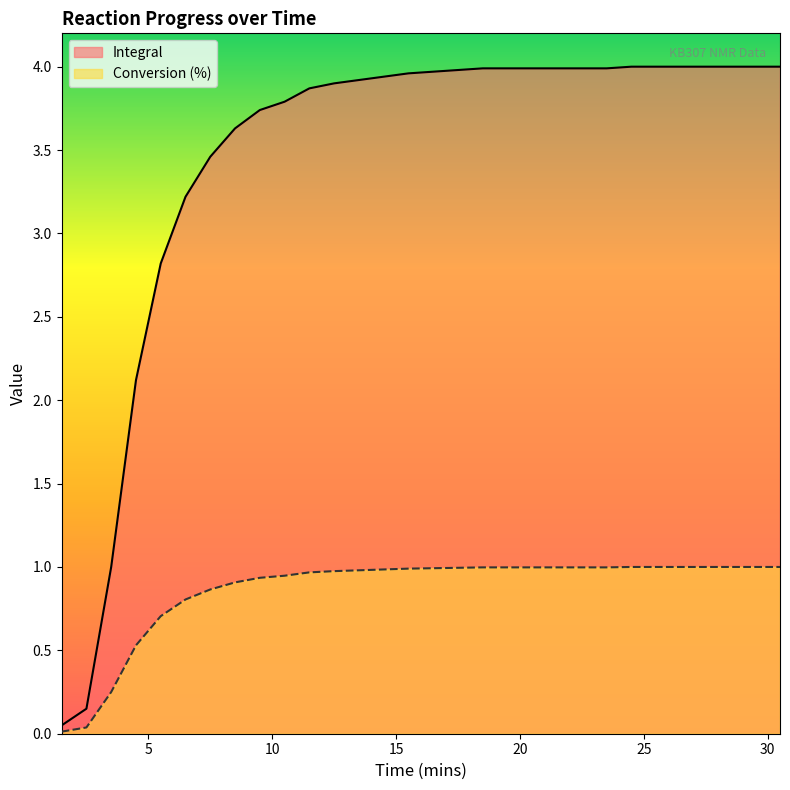

True or false: Integral and Conversion (%) intersect in this chart.

False